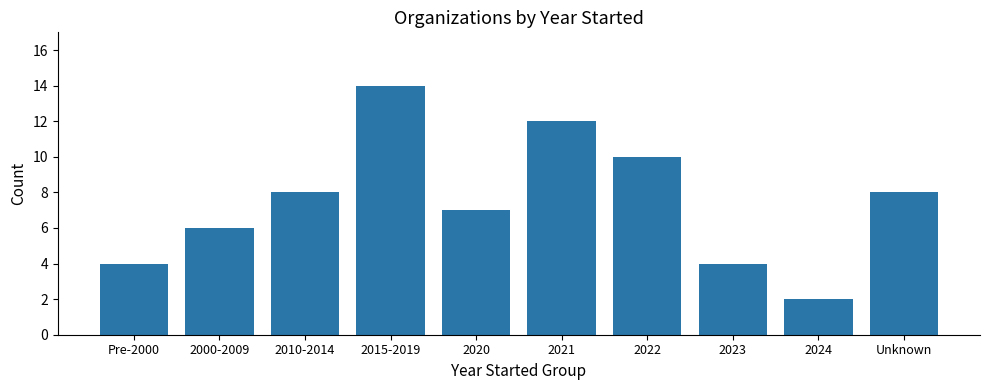

Is it true that the value at 2010-2014 is 14?

False